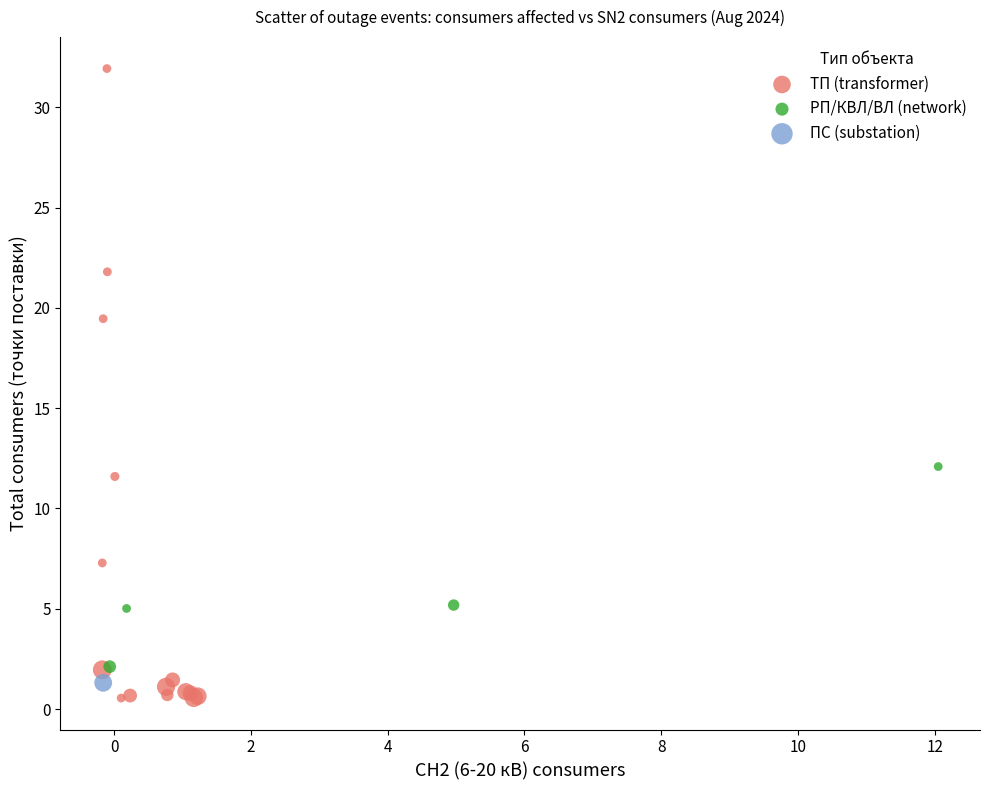

Which series reaches the maximum Y coordinate?

ТП (transformer)